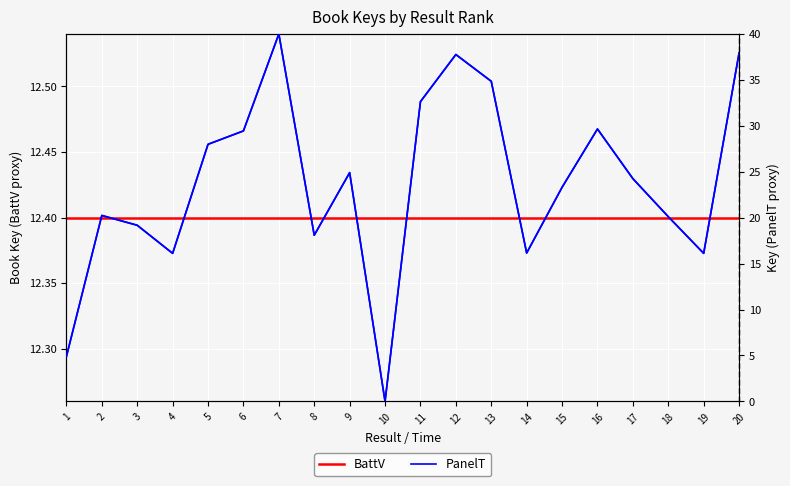

How many categories are shown in the chart?

20